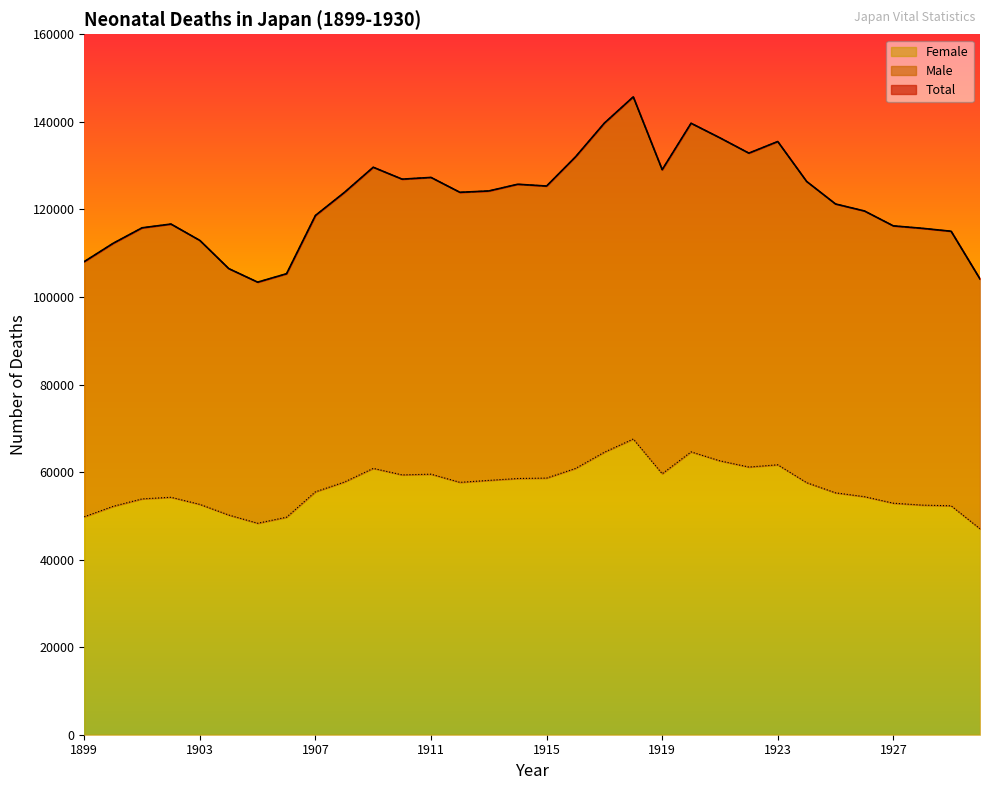

At which label does Female reach its peak?

1918